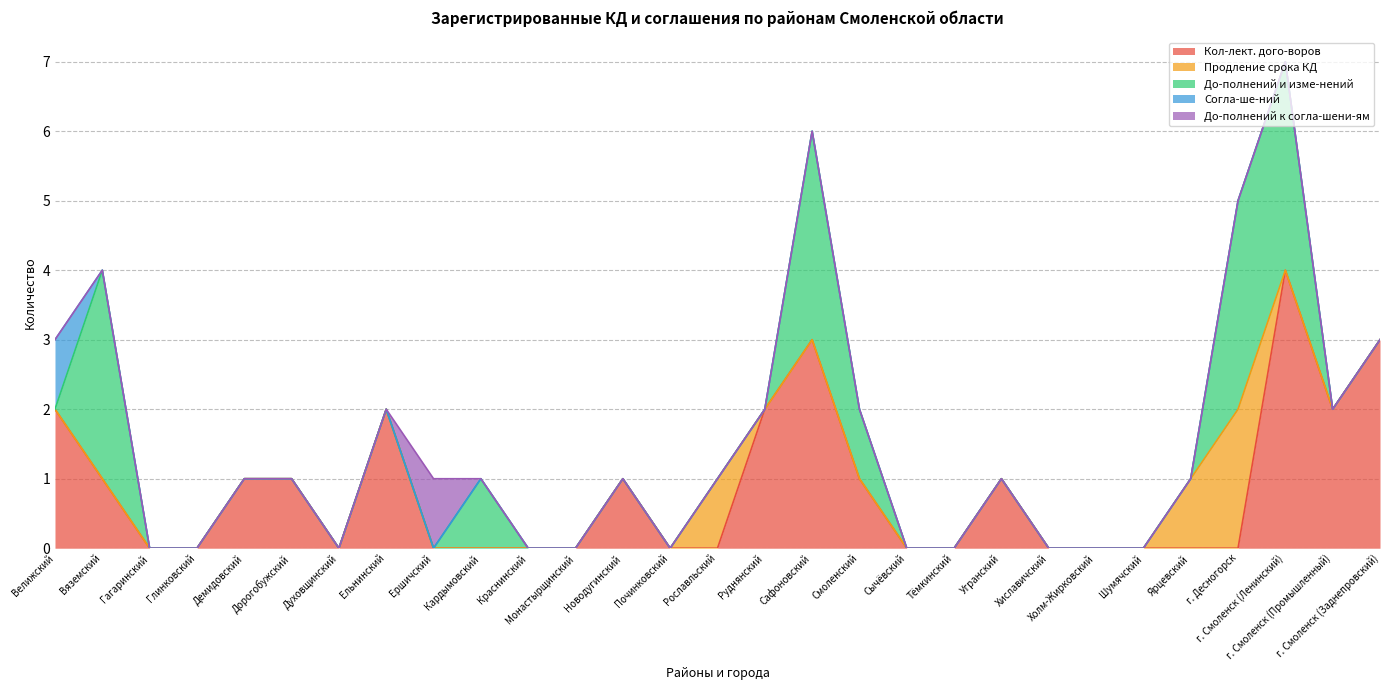

What is the label of the 21st point from the right?

Ершичский